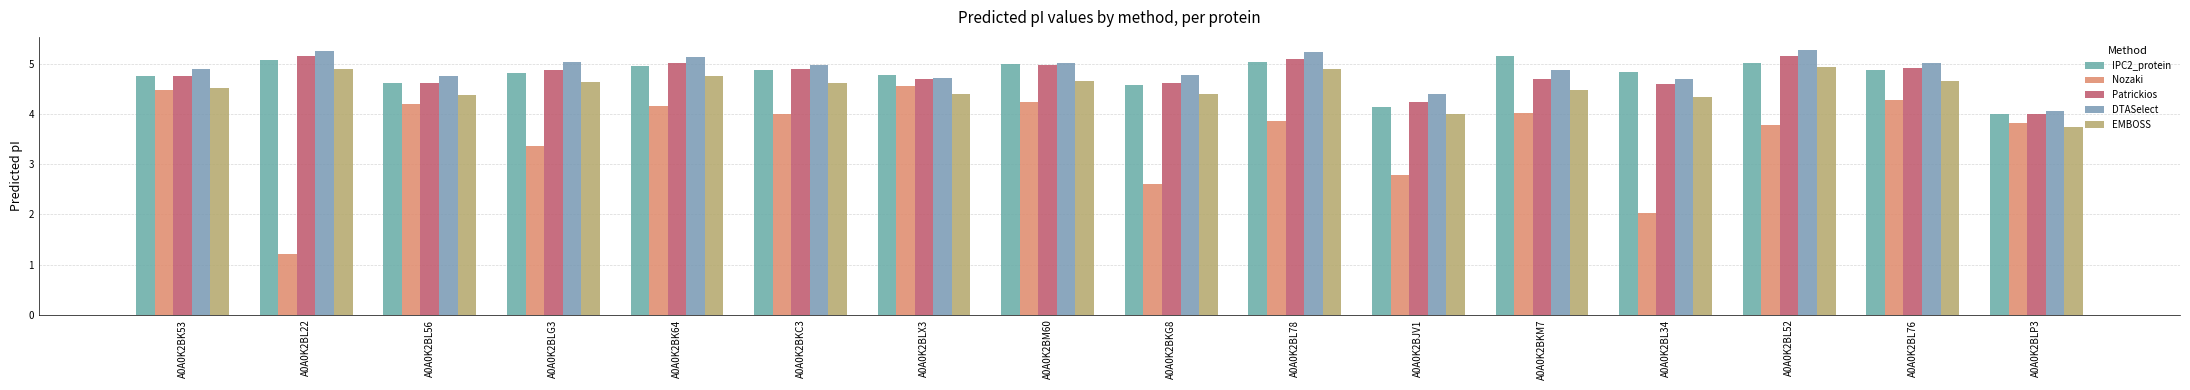

What is the label of the 13th bar from the left?

A0A0K2BL34